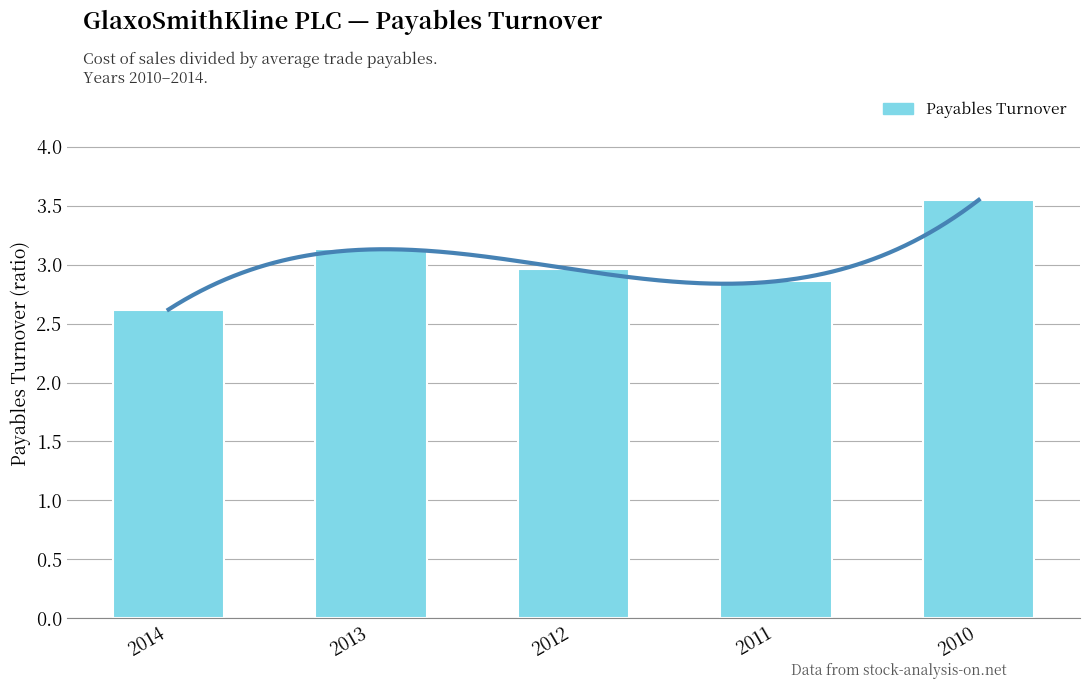

List the labels in order of value, largest first.

2010, 2013, 2012, 2011, 2014